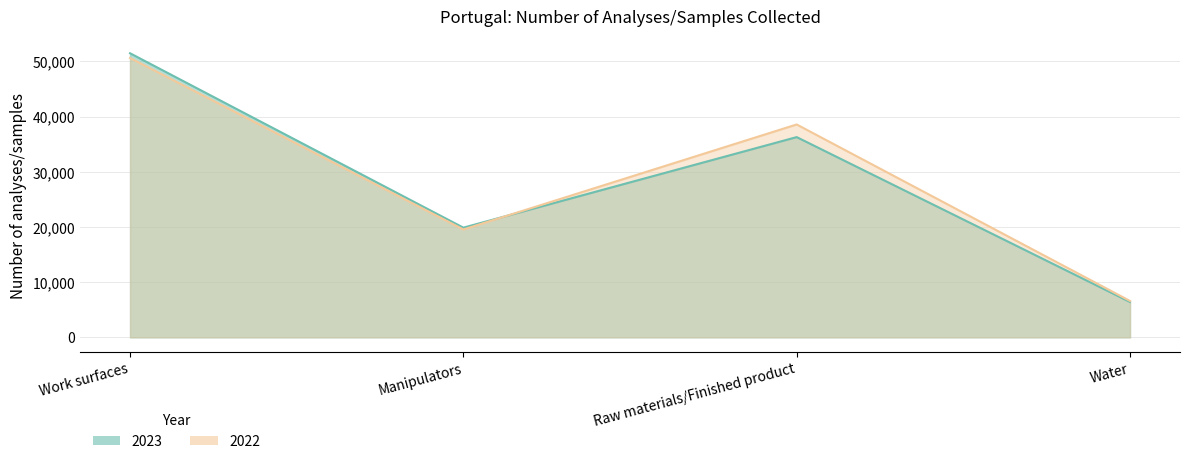

How many interior local peaks does the 2022 series have?

1